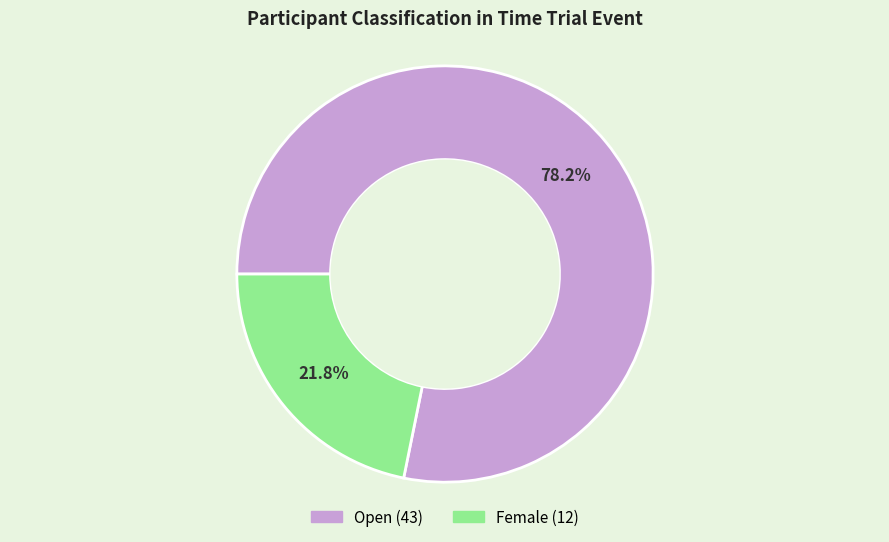

To the nearest percent, what portion does Female represent?

22%